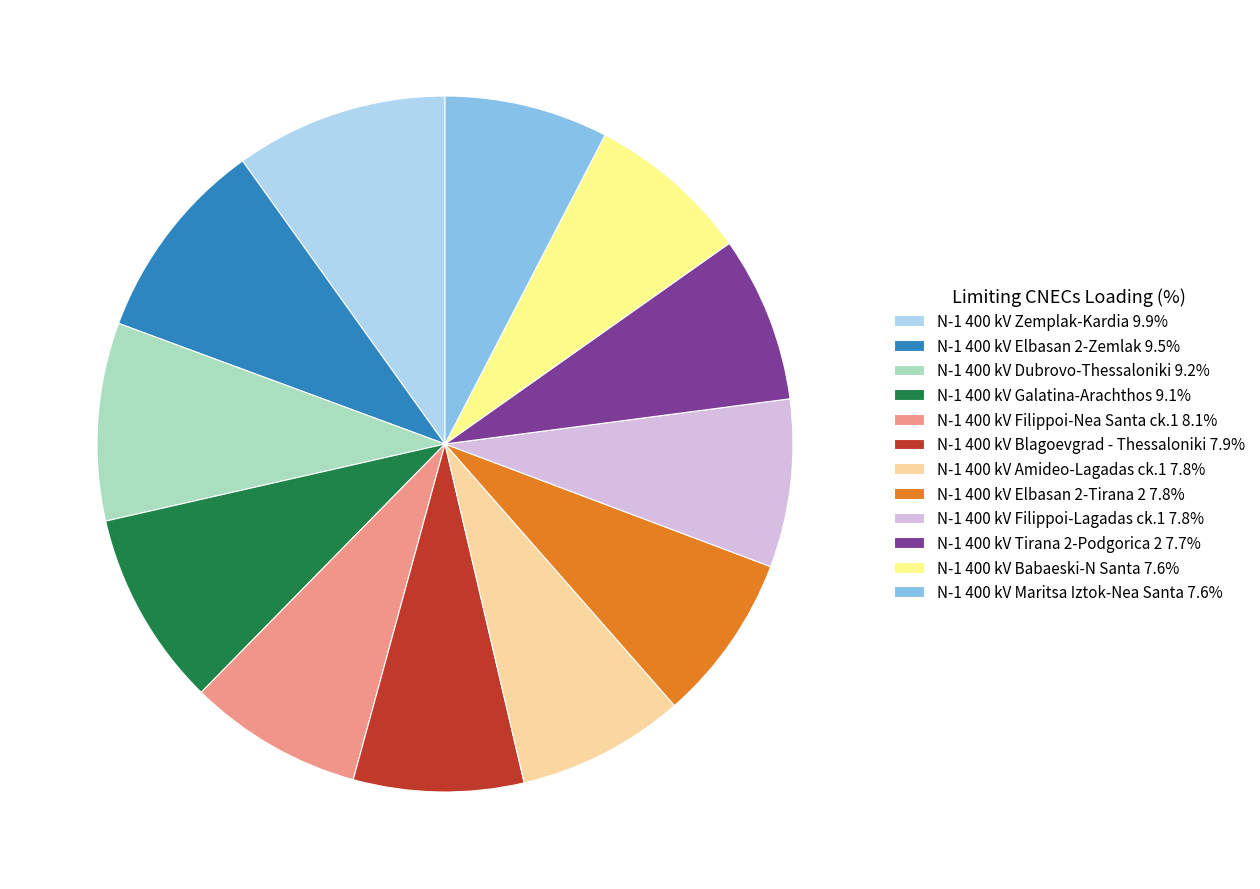

Does any single category account for the majority?

No